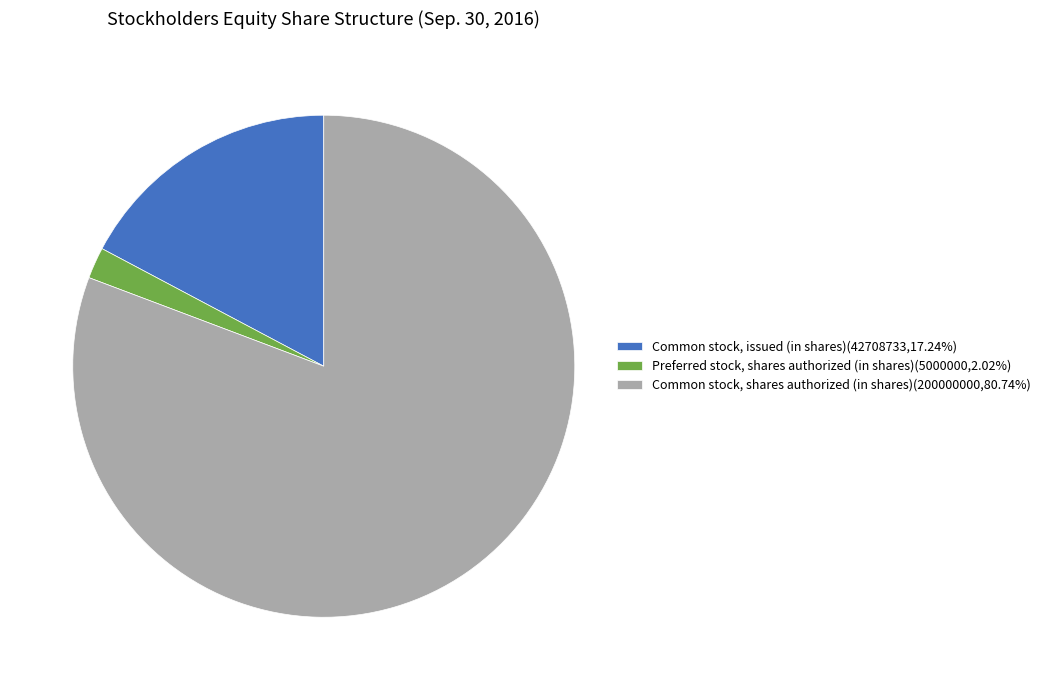

Is Common stock, issued (in shares) the majority of the pie?

No